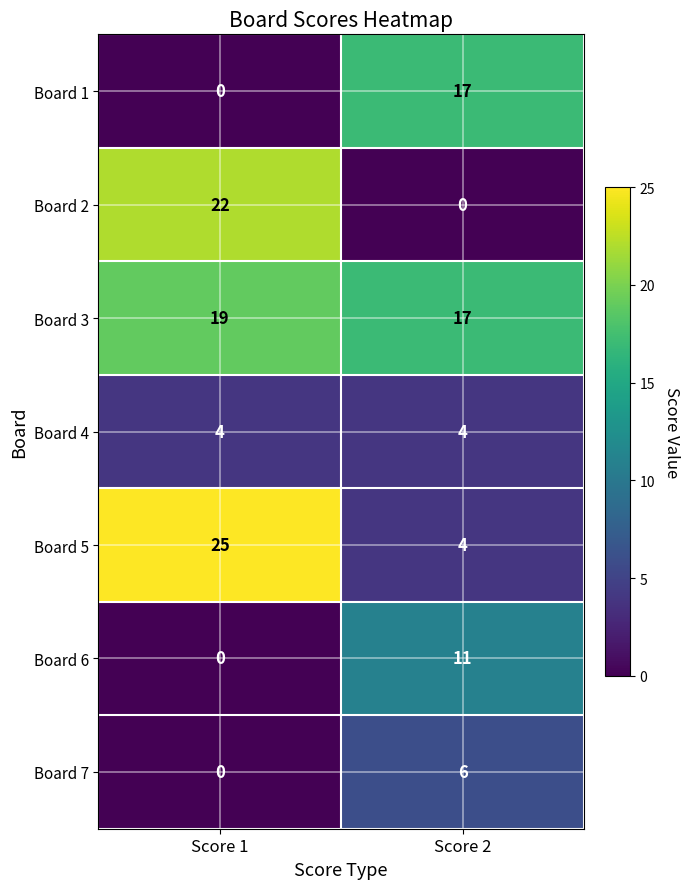

Count the number of data series in this chart.

7